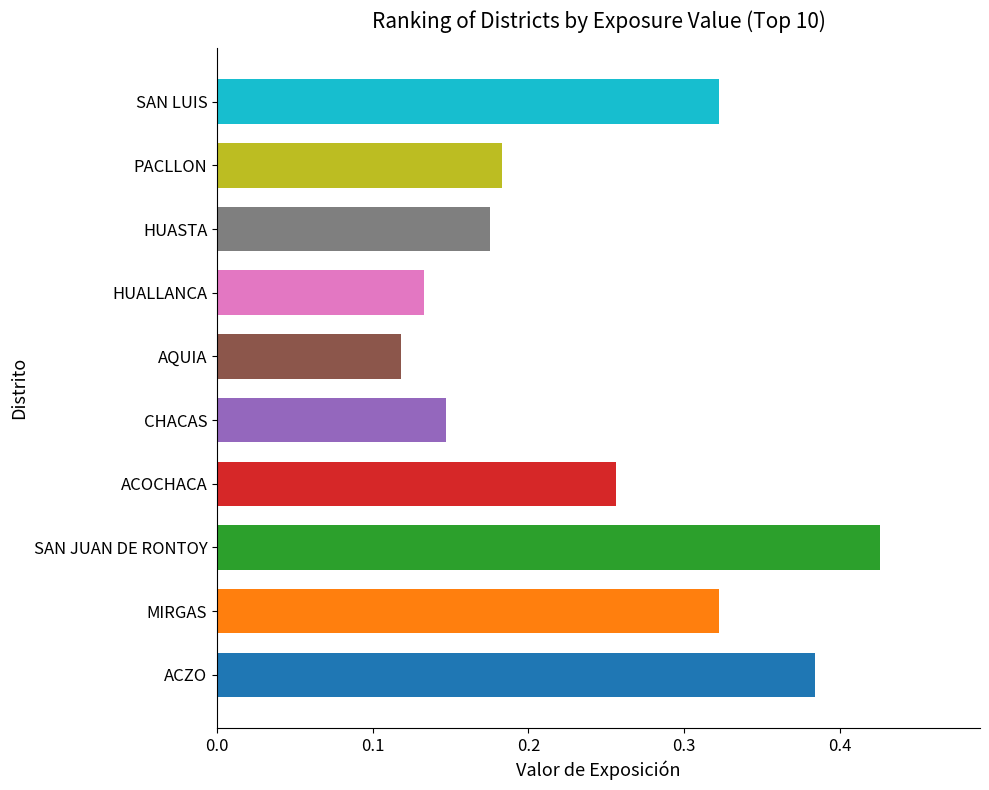

Does the chart contain stacked bars?

No